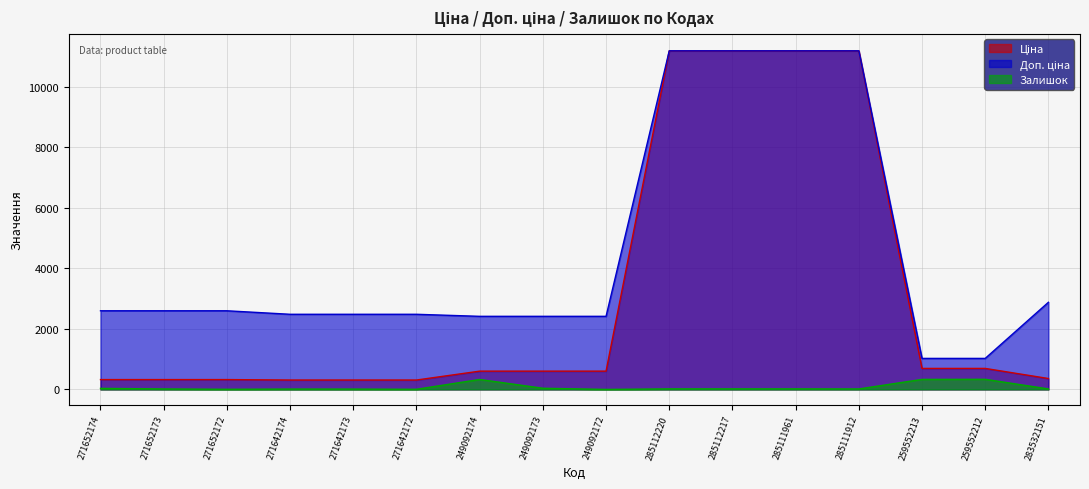

True or false: Залишок has a value of 14.9 at 249092173.

False